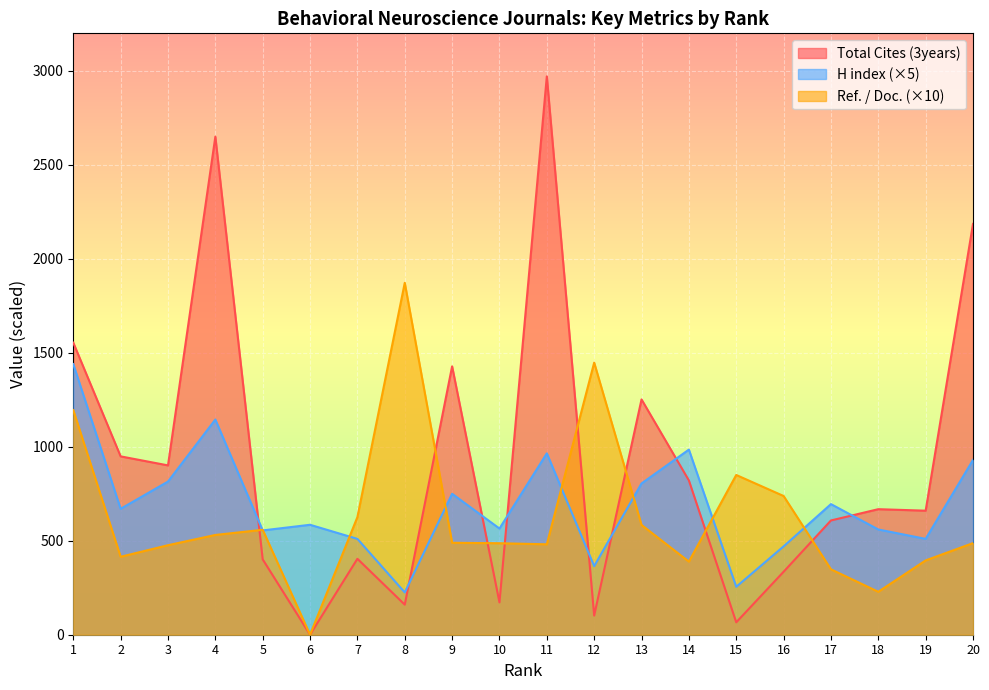

True or false: H index has more than 0 interior local peaks.

True